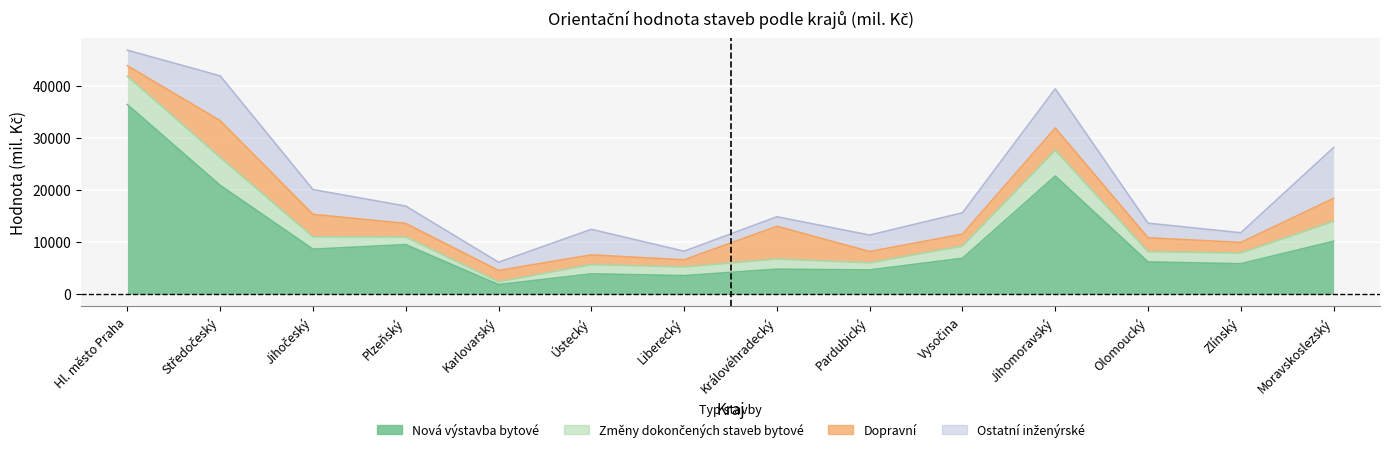

List the series in order of their peak value, highest first.

Nová výstavba bytové, Ostatní inženýrské, Dopravní, Změny dokončených staveb bytové